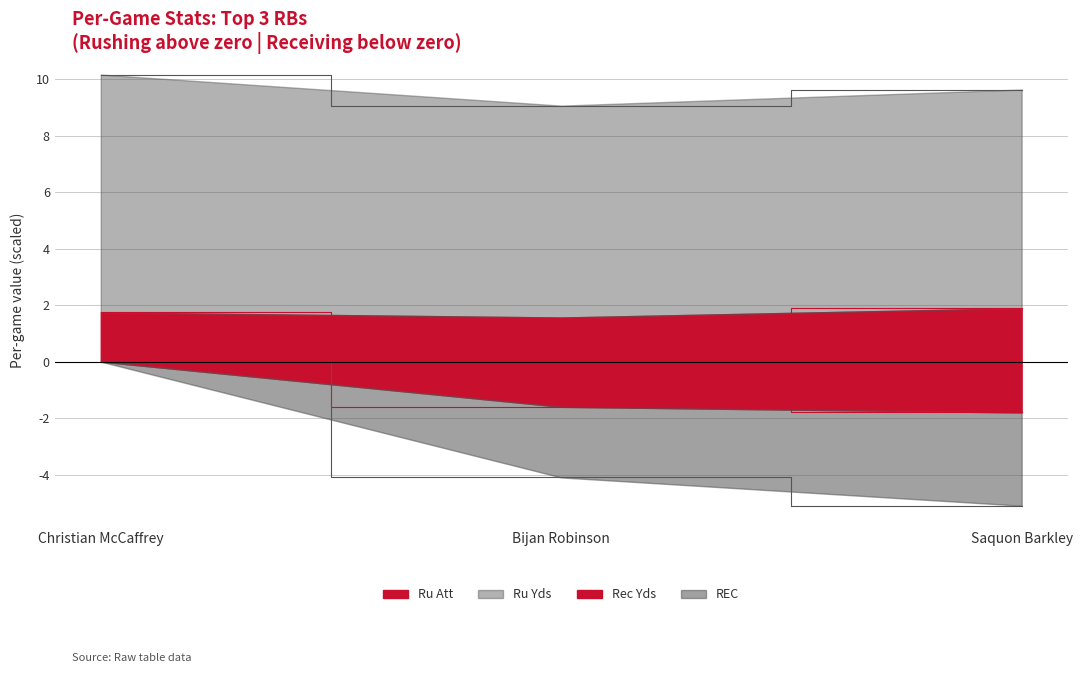

True or false: TAR has a value of -1.8 at Saquon Barkley.

True